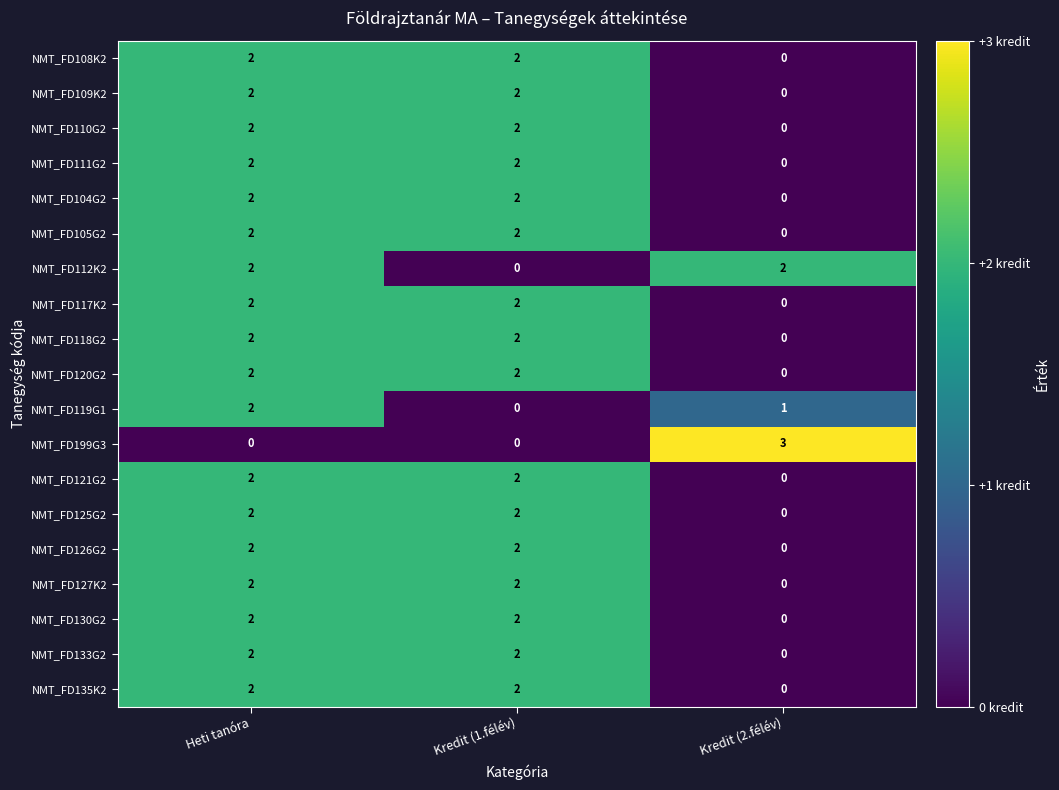

At how many categories does at least one series exceed 0?

3